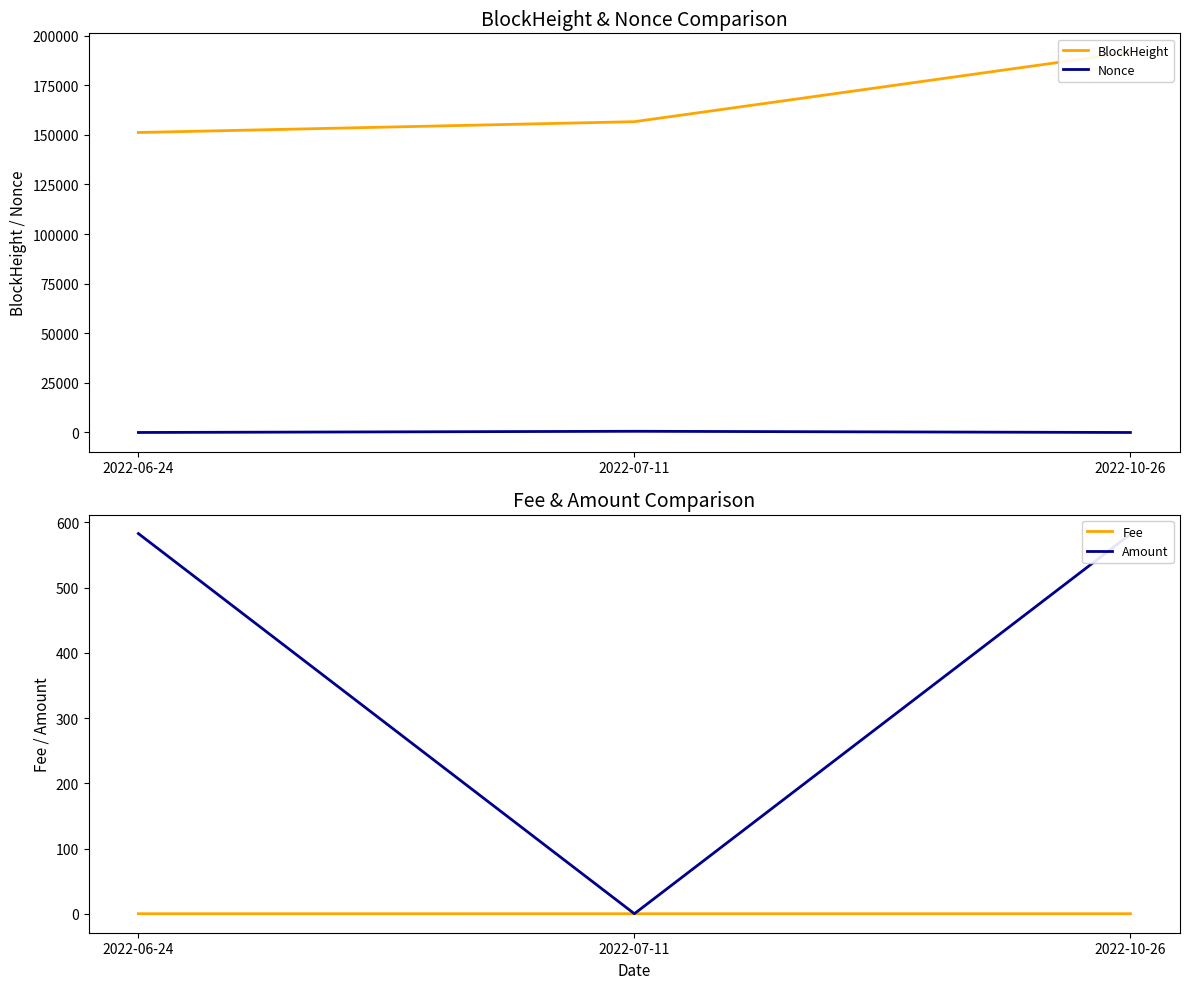

The BlockHeight series shows 298695.8 at 2022-10-26. True or false?

False